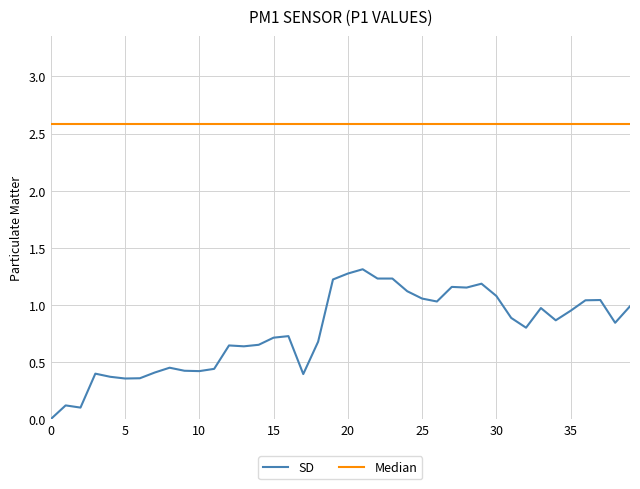

True or false: SD and Median intersect in this chart.

False